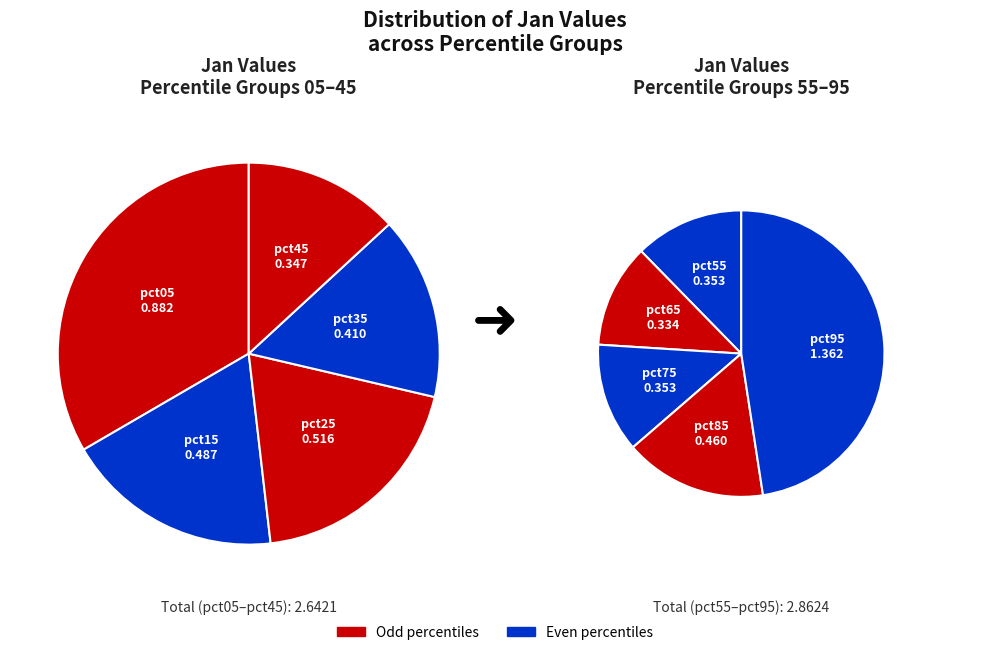

Is pct35 the majority of the pie?

No